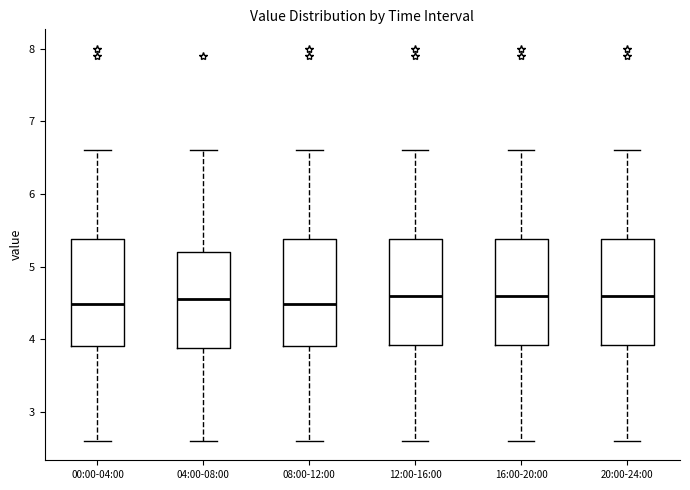

Reading left to right, transcribe this box plot: for each box, give where its median line is, the range the box spans, and where its two whiskers end, as read against the y-axis. The values are not printed on the chart, so give them approximately, as read against the axis.

00:00-04:00: median 4.5, box 3.9 to 5.4, whiskers 2.6 to 6.6
04:00-08:00: median 4.6, box 3.9 to 5.2, whiskers 2.6 to 6.6
08:00-12:00: median 4.5, box 3.9 to 5.4, whiskers 2.6 to 6.6
12:00-16:00: median 4.6, box 3.9 to 5.4, whiskers 2.6 to 6.6
16:00-20:00: median 4.6, box 3.9 to 5.4, whiskers 2.6 to 6.6
20:00-24:00: median 4.6, box 3.9 to 5.4, whiskers 2.6 to 6.6